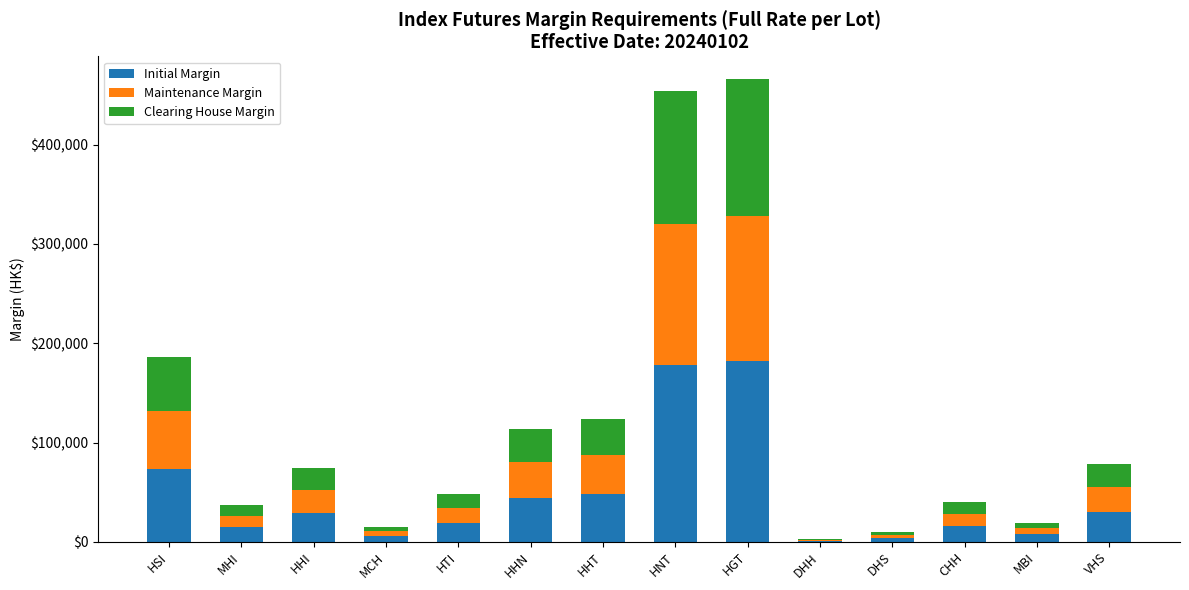

What is the sum of all Initial Margin values?

653753